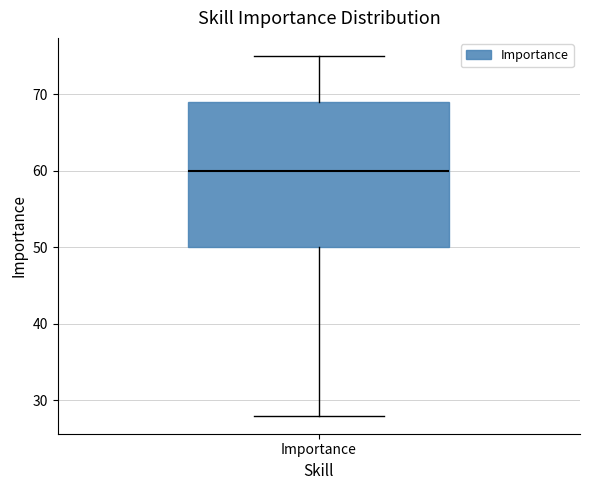

Read this box plot against the y-axis: the position of the median line, the range covered by the box, and the ends of both whiskers. The values are not printed on the chart, so give them approximately, as read against the axis.

median 60, box 50 to 69, whiskers 28 to 75